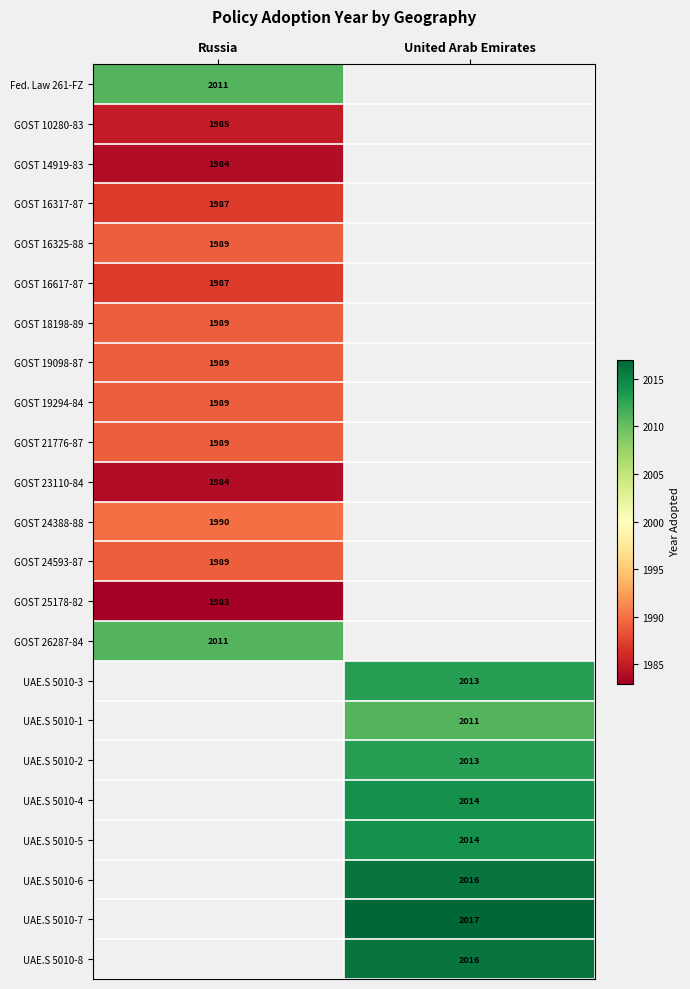

Is the value of Fed. Law 261-FZ at Russia greater than the value of UAE.S 5010-7 at United Arab Emirates?

No